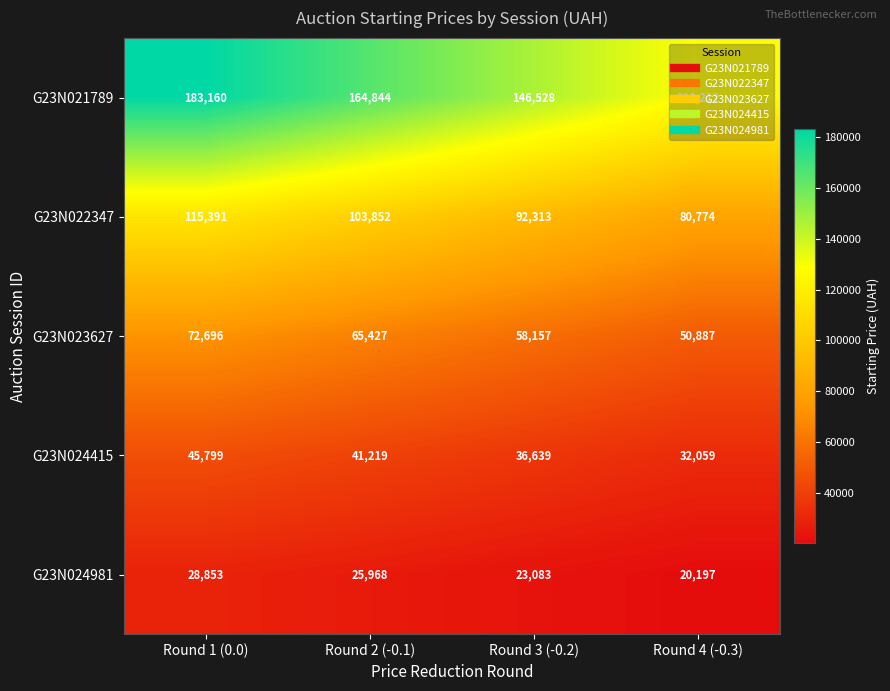

Between Round 1 (0.0) and Round 2 (-0.1), which series saw the biggest shift?

G23N021789